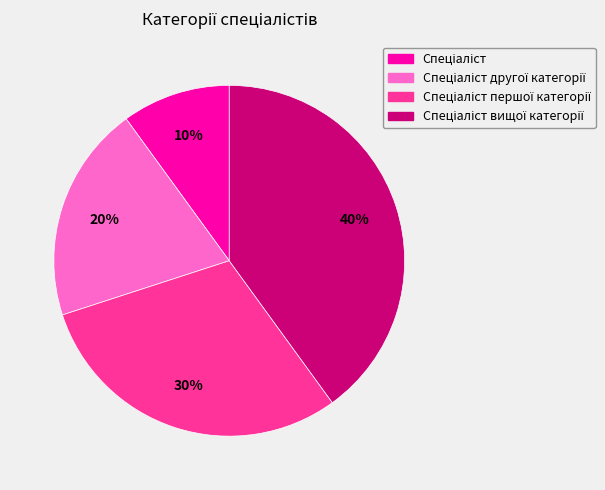

To the nearest percent, what is the difference between the largest and smallest slice percentages?

30%